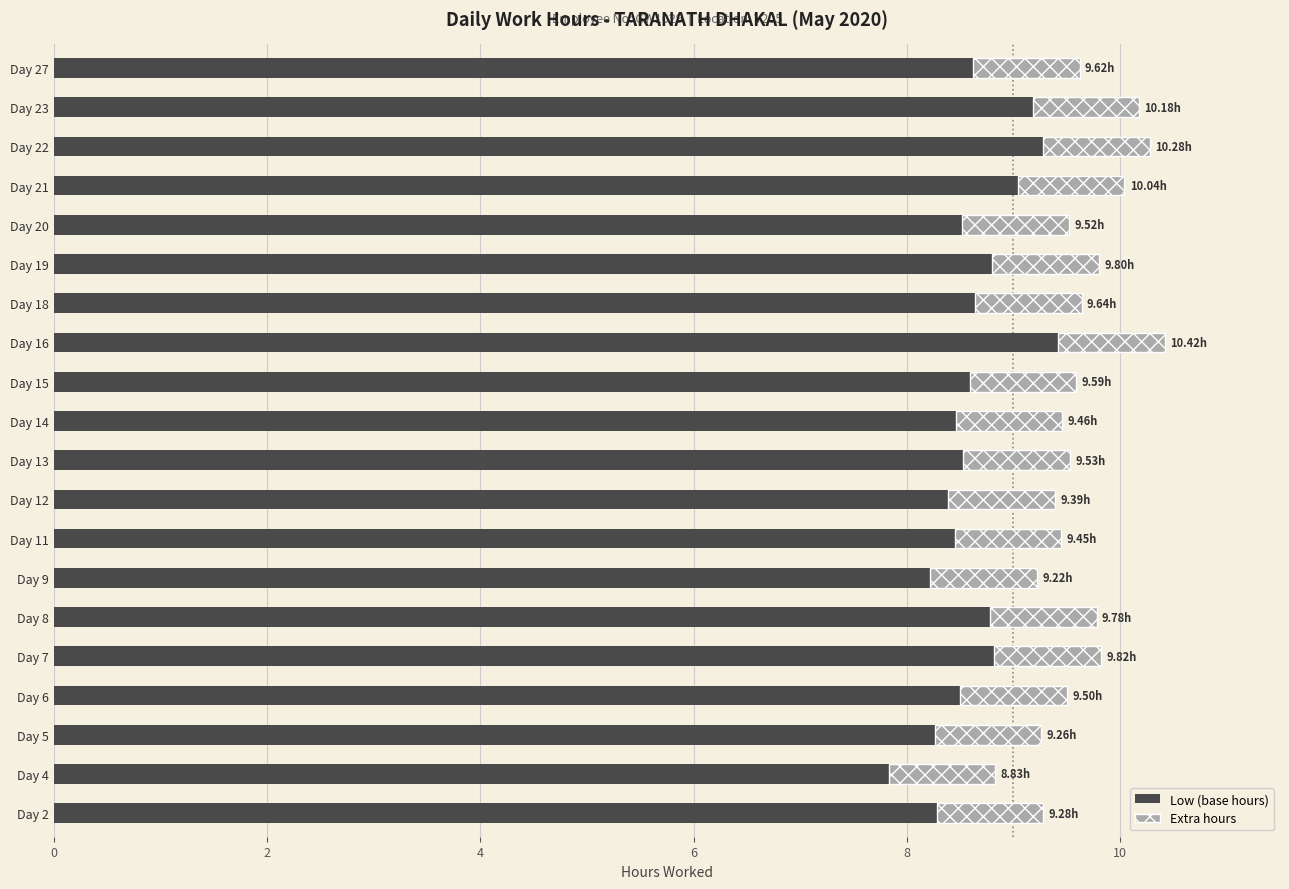

What is the sum of all Low (base hours) values?

172.6